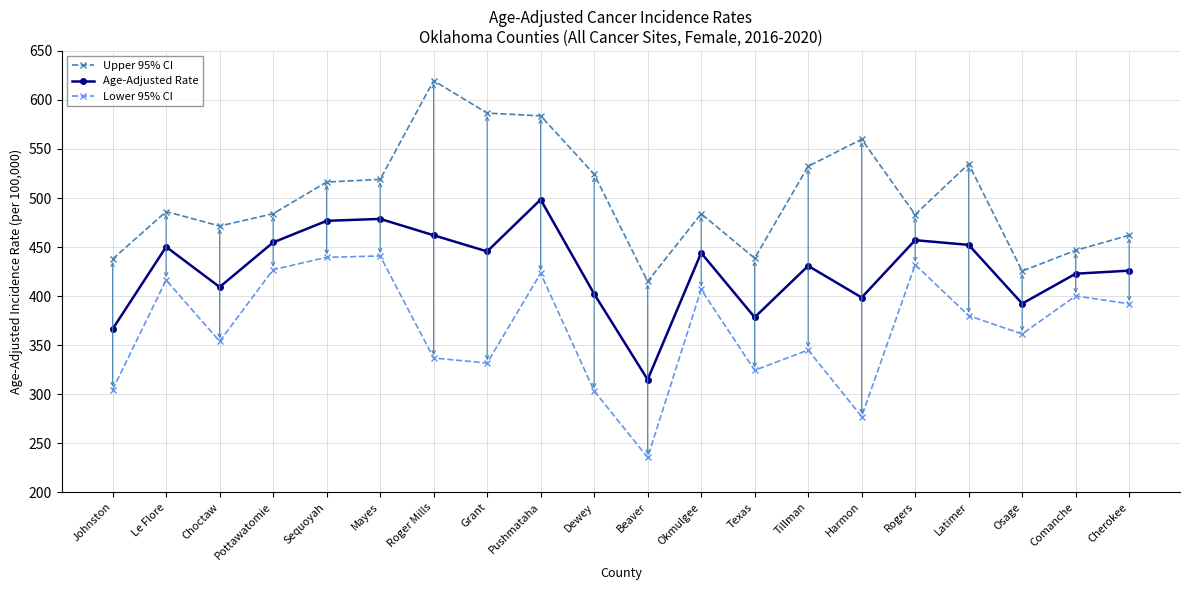

Rank the series by their maximum value, from lowest to highest.

Lower 95% CI, Age-Adjusted Rate, Upper 95% CI